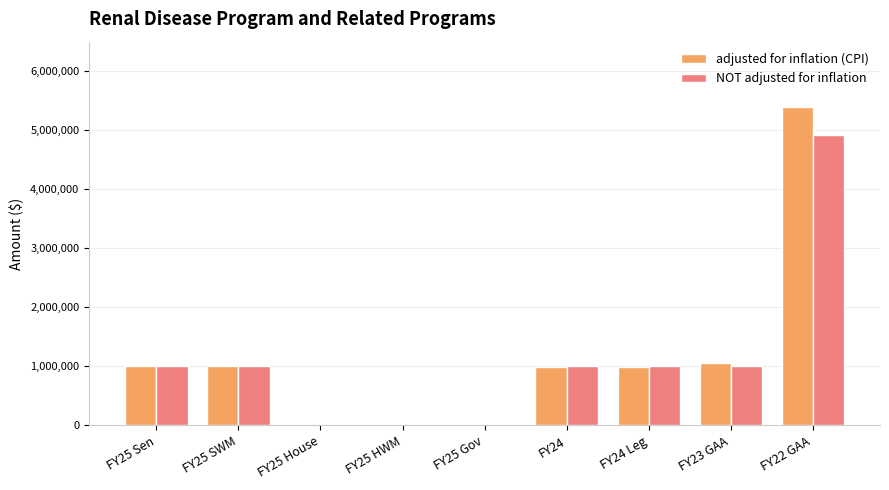

Which series changed the most between FY25 House and FY22 GAA?

adjusted for inflation (CPI)